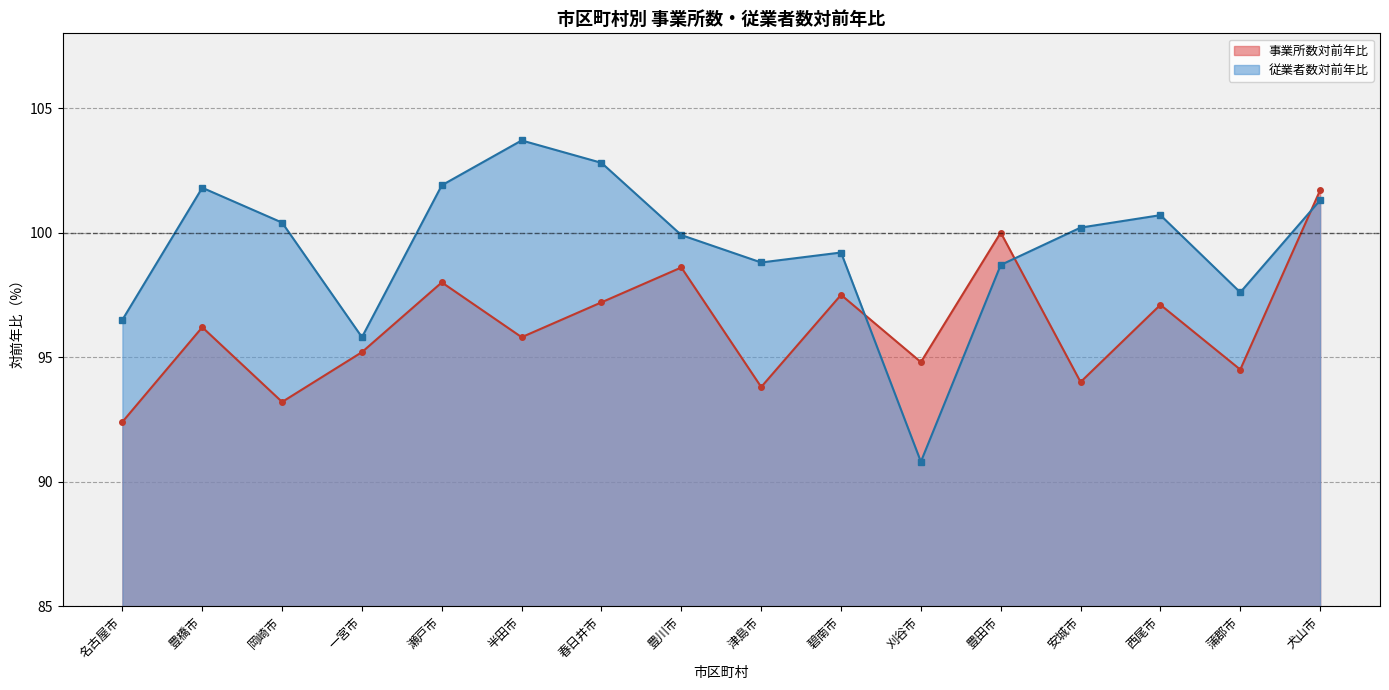

At which category does 従業者数対前年比 reach its first local valley?

一宮市